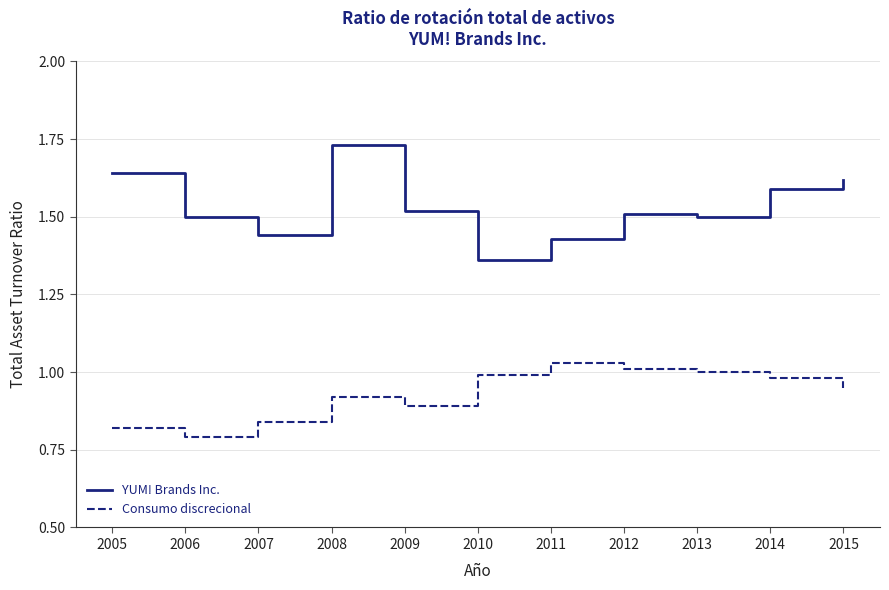

What is the difference between the maximum and minimum values in the YUM! Brands Inc. series?

0.4